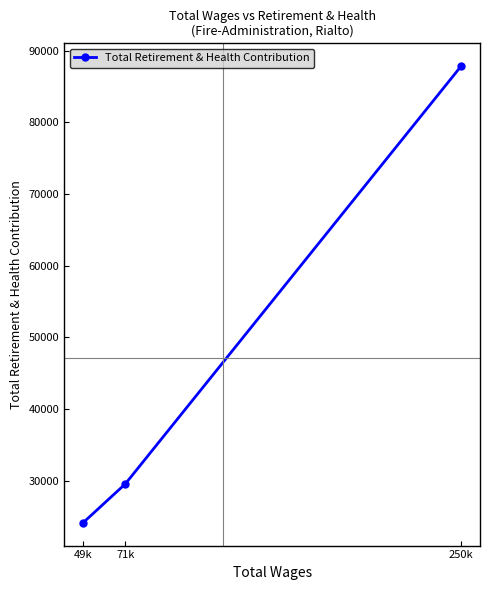

What is the approximate value at 49k?

24145